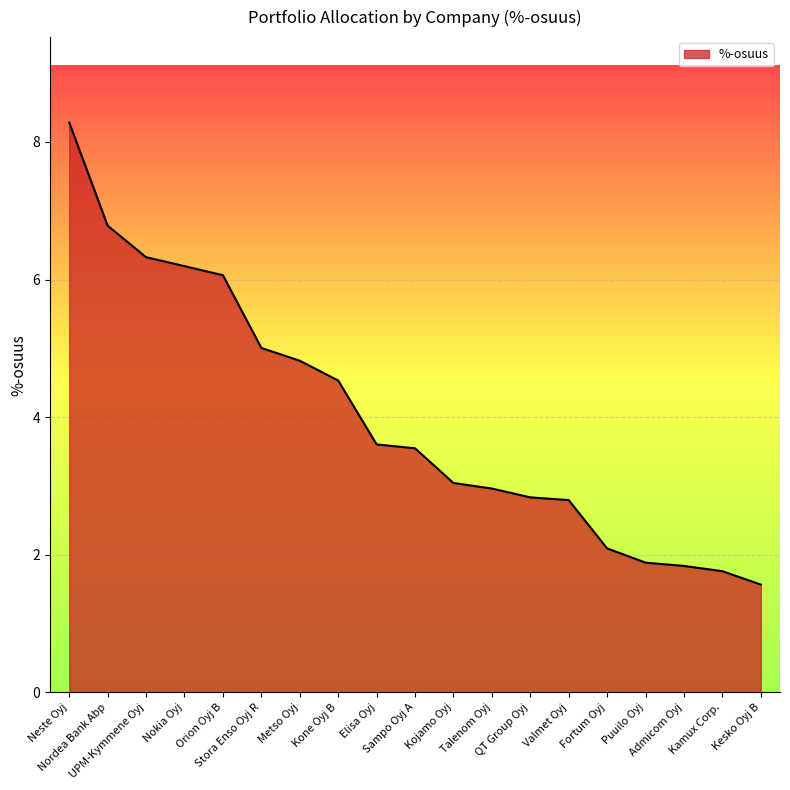

What is the smallest value displayed?

1.6